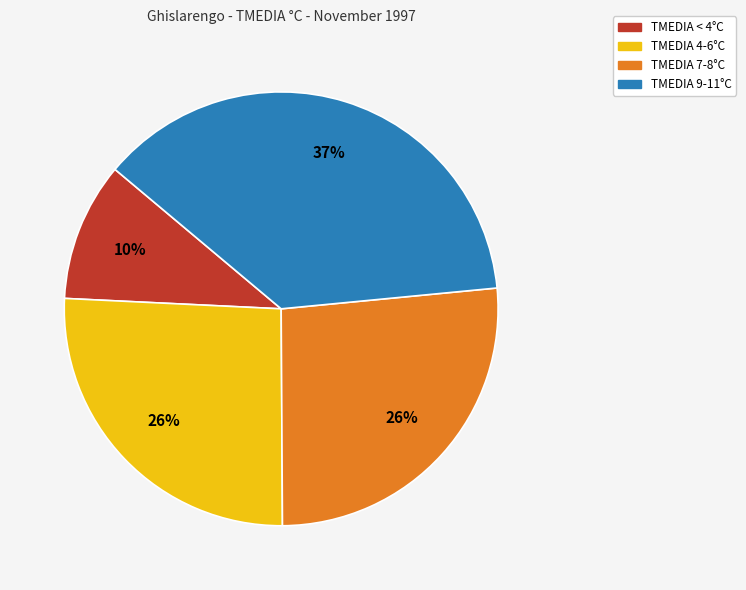

The TMEDIA 4-6°C slice represents 15% of the pie. True or false?

False